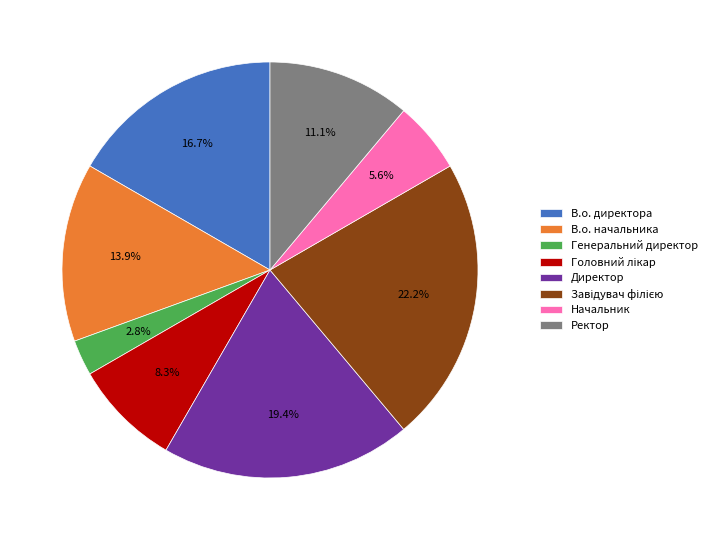

How many slices are in this pie chart?

8